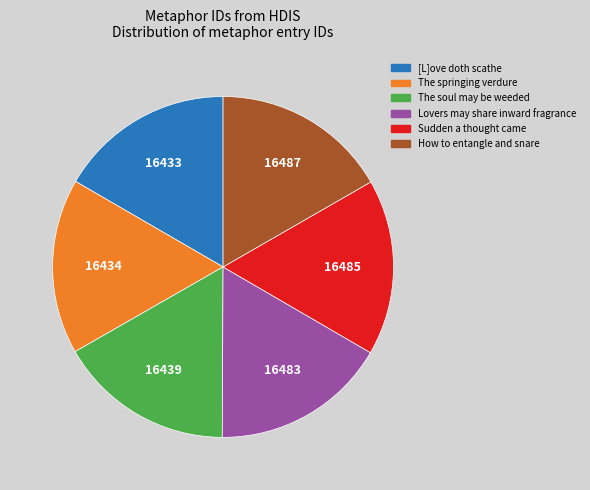

Is the sum of Sudden a thought came and How to entangle and snare greater than half?

No